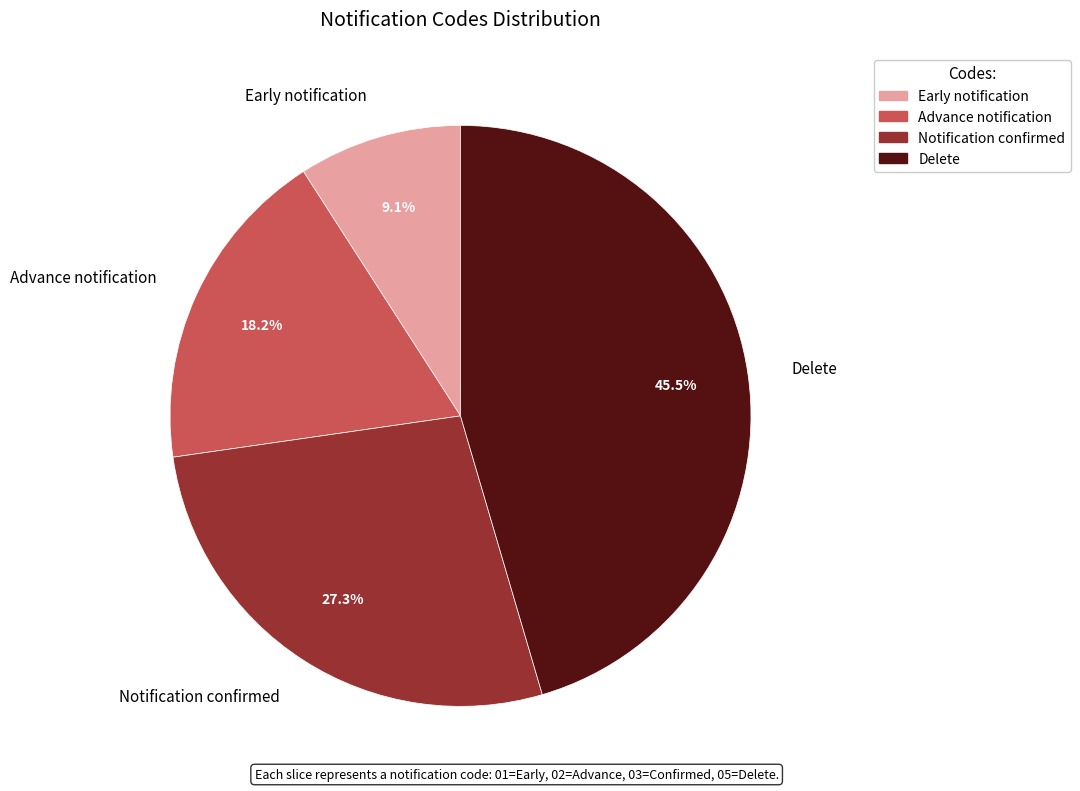

Which has a higher value, Notification confirmed or Early notification?

Notification confirmed